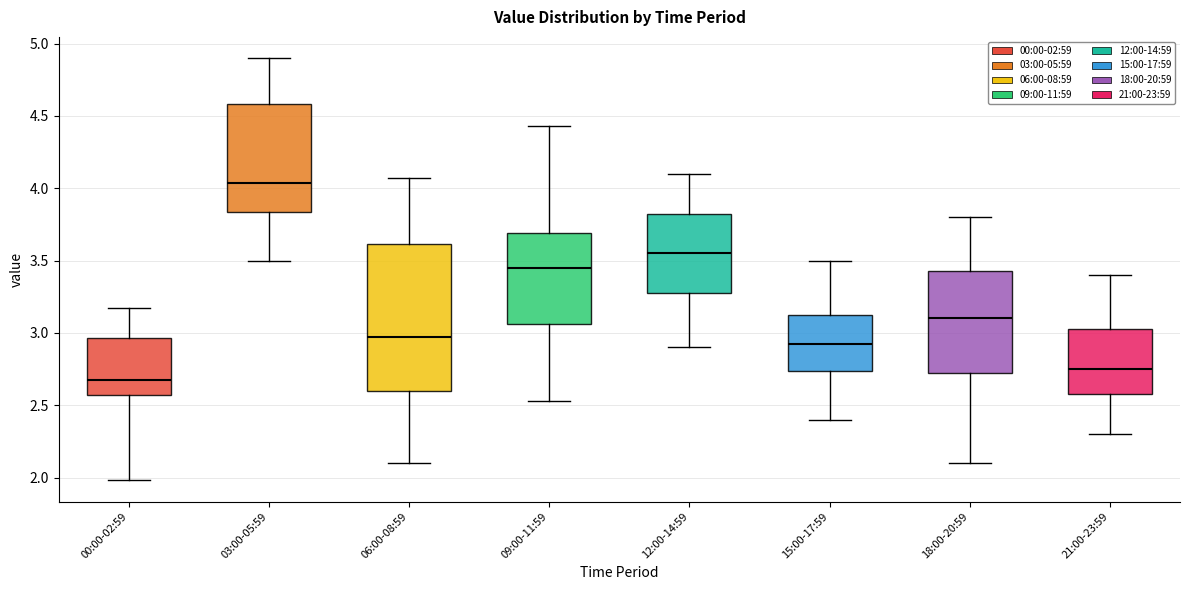

Where does the upper whisker of the box for 00:00-02:59 end on the y-axis? The values are not printed on the chart, so give them approximately, as read against the axis.

3.15